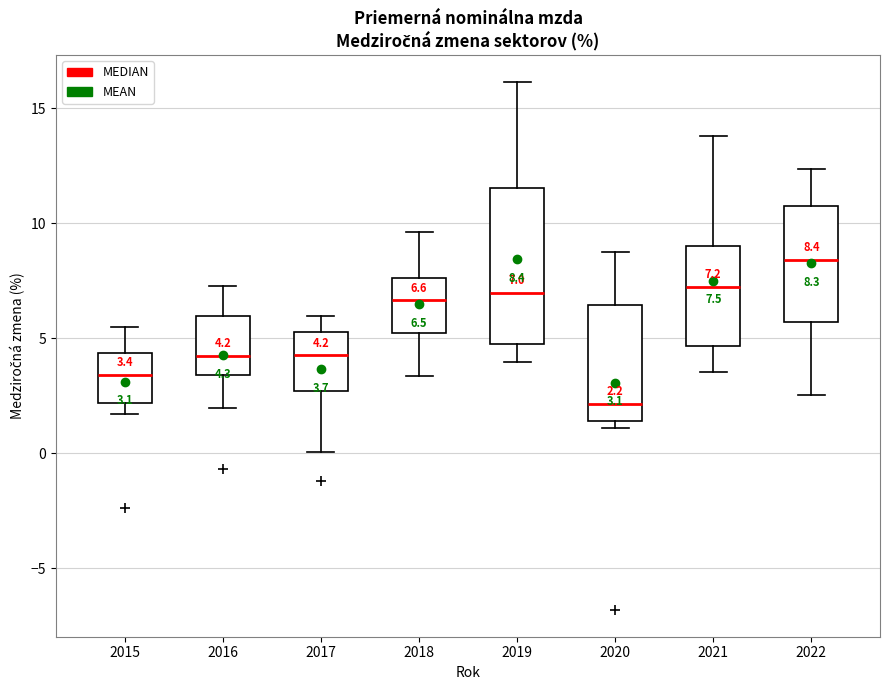

Comparing the boxes themselves (not the whiskers), which one is the tallest?

2019